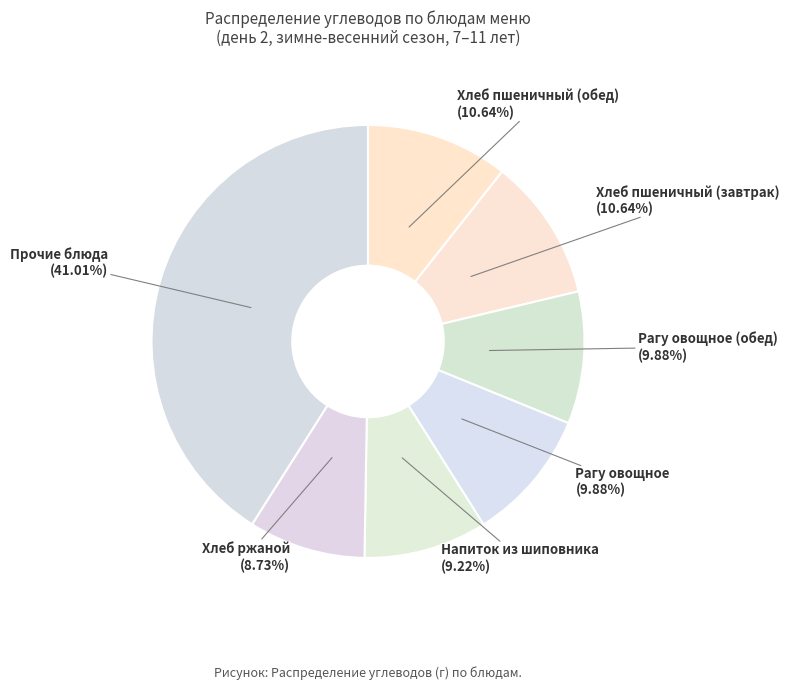

Is it true that Рагу овощное (обед) is 10% of the pie?

True